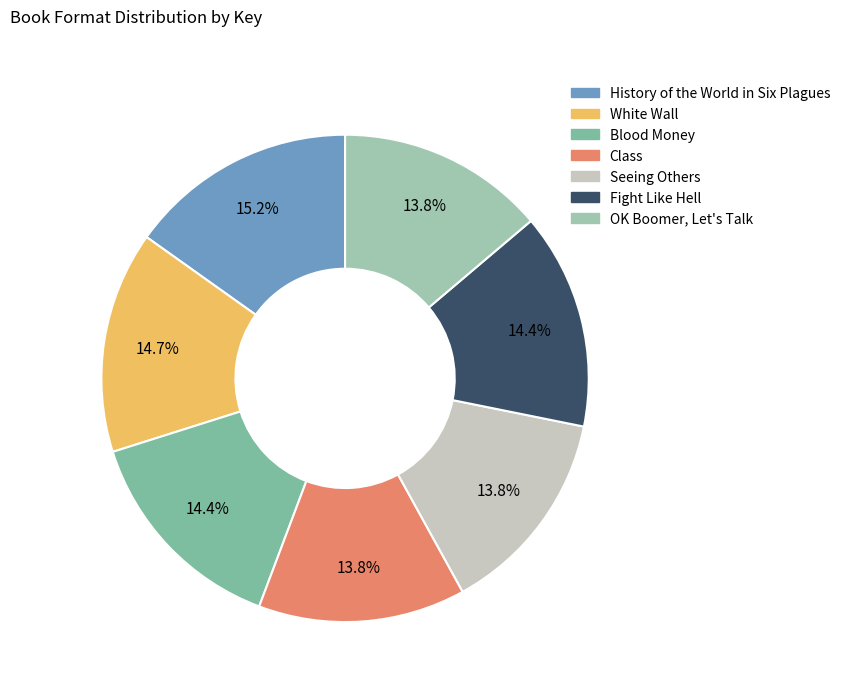

Do Fight Like Hell and OK Boomer, Let's Talk together represent more than half of the pie?

No